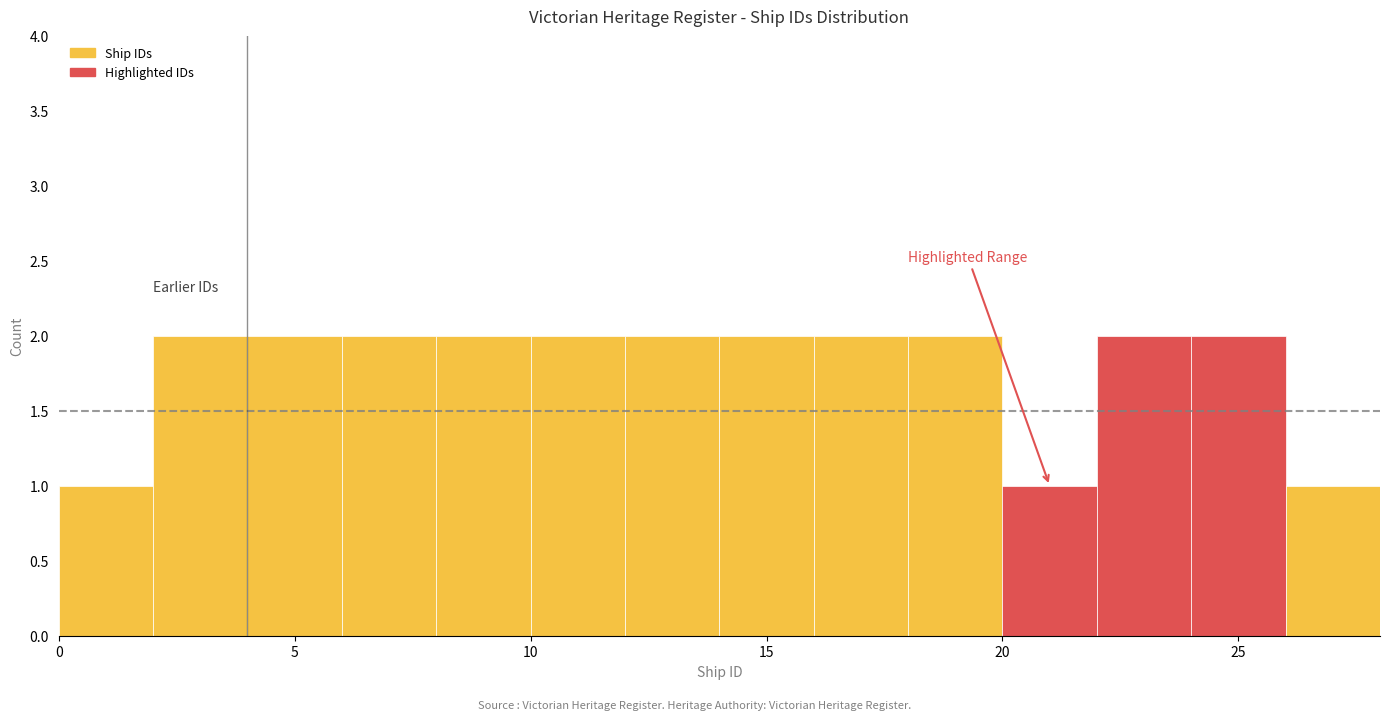

Reading left to right, list every bar in this chart as the range it spans on the x-axis followed by its height. The values are not printed on the chart, so give them approximately, as read against the axis.

0 to 2: 1
2 to 4: 2
4 to 6: 2
6 to 8: 2
8 to 10: 2
10 to 12: 2
12 to 14: 2
14 to 16: 2
16 to 18: 2
18 to 20: 2
20 to 22: 1
22 to 24: 2
24 to 26: 2
26 to 28: 1